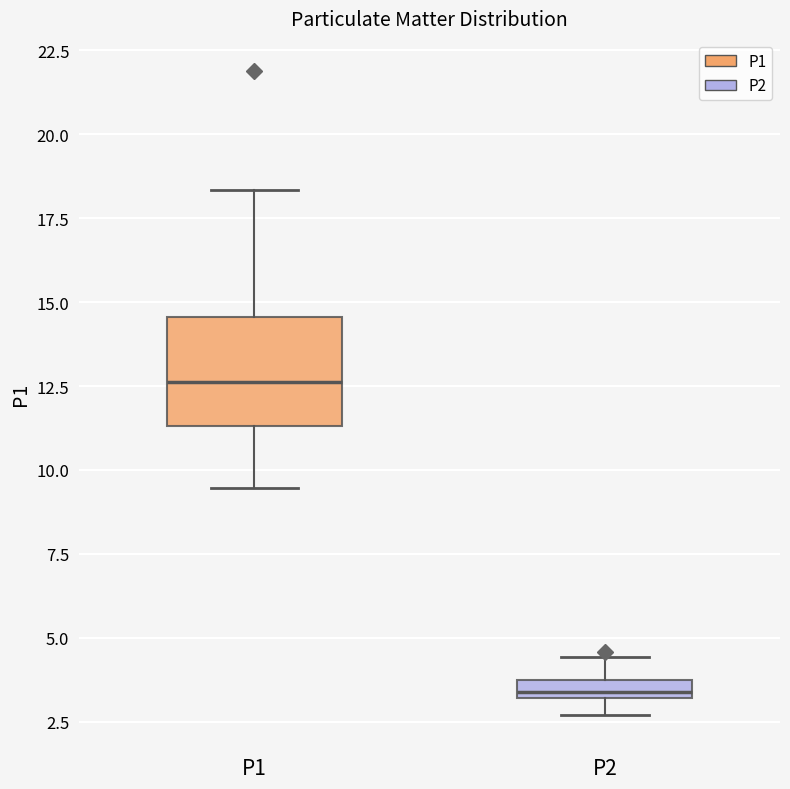

Comparing the boxes themselves (not the whiskers), which one is the tallest?

P1